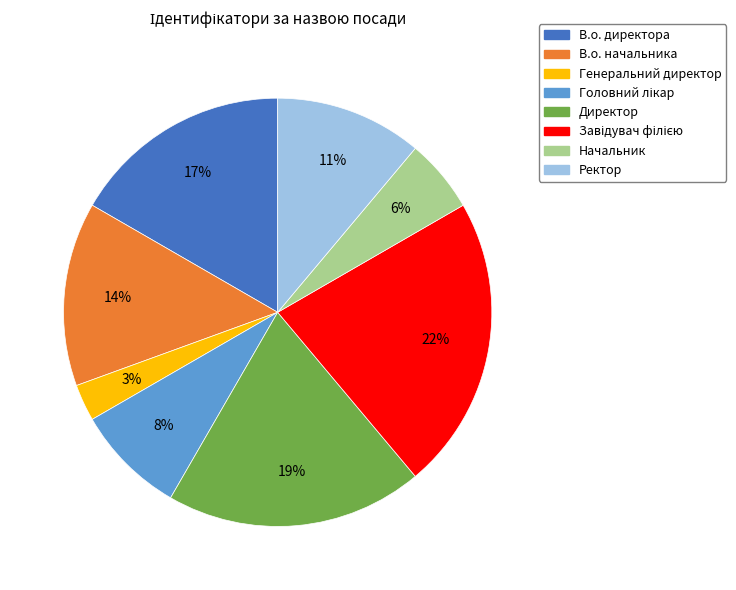

Which category has the smallest portion of the pie?

Генеральний директор